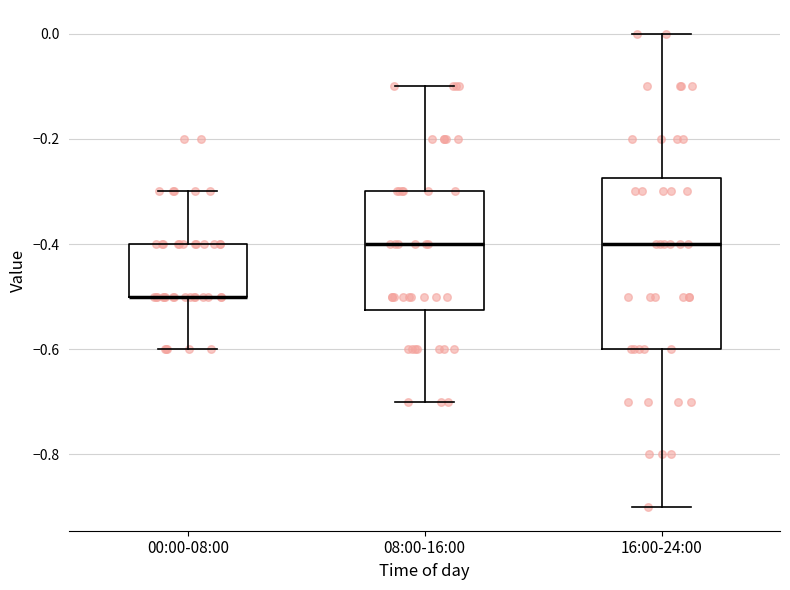

Reading left to right, transcribe this box plot: for each box, give where its median line is, the range the box spans, and where its two whiskers end, as read against the y-axis. The values are not printed on the chart, so give them approximately, as read against the axis.

00:00-08:00: median -0.50 (drawn on the box's lower edge), box -0.50 to -0.40, whiskers -0.60 to -0.30
08:00-16:00: median -0.40, box -0.52 to -0.30, whiskers -0.70 to -0.10
16:00-24:00: median -0.40, box -0.60 to -0.28, whiskers -0.90 to 0.00